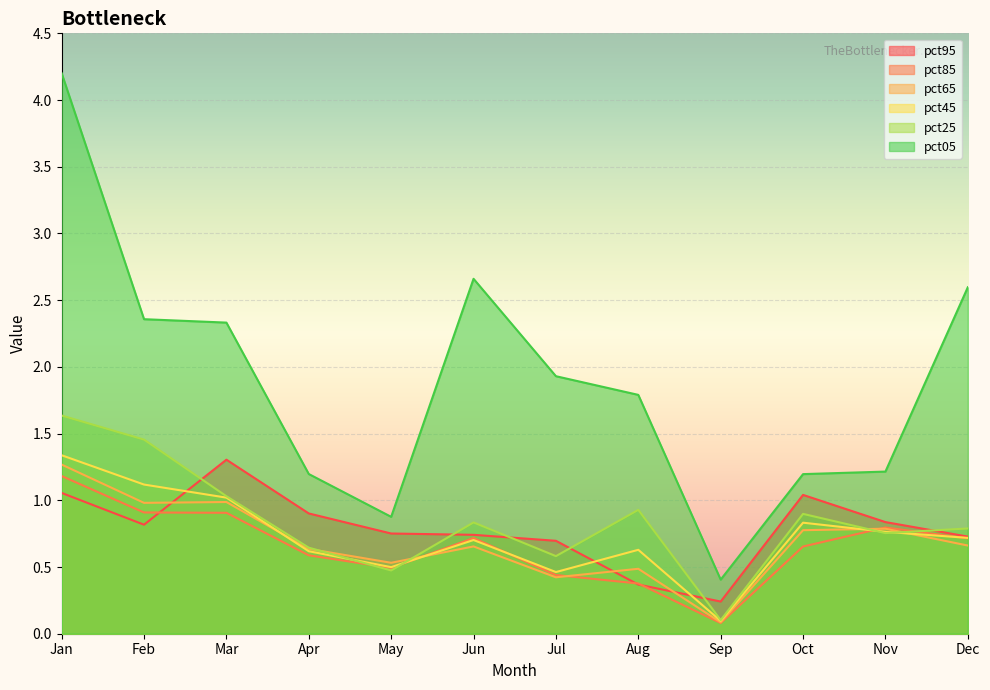

What is the average value of the pct45 series?

0.7